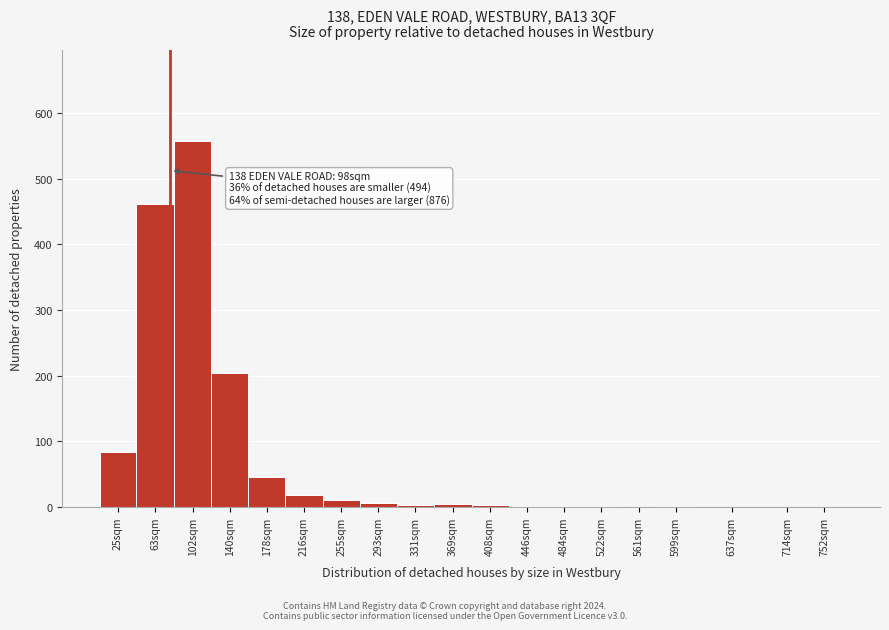

What is the maximum value shown in the chart?

557